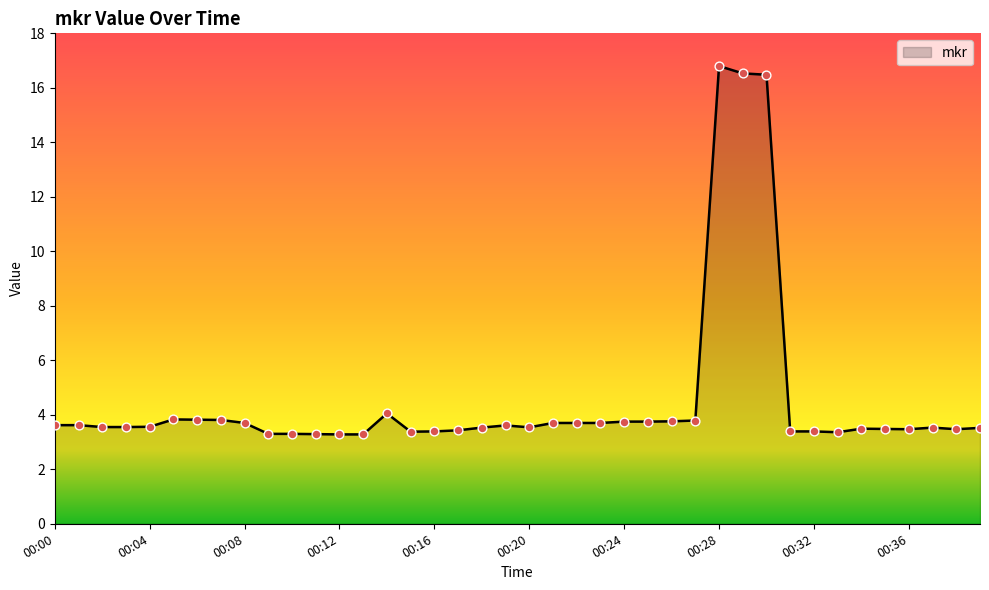

What is the smallest value displayed?

3.3